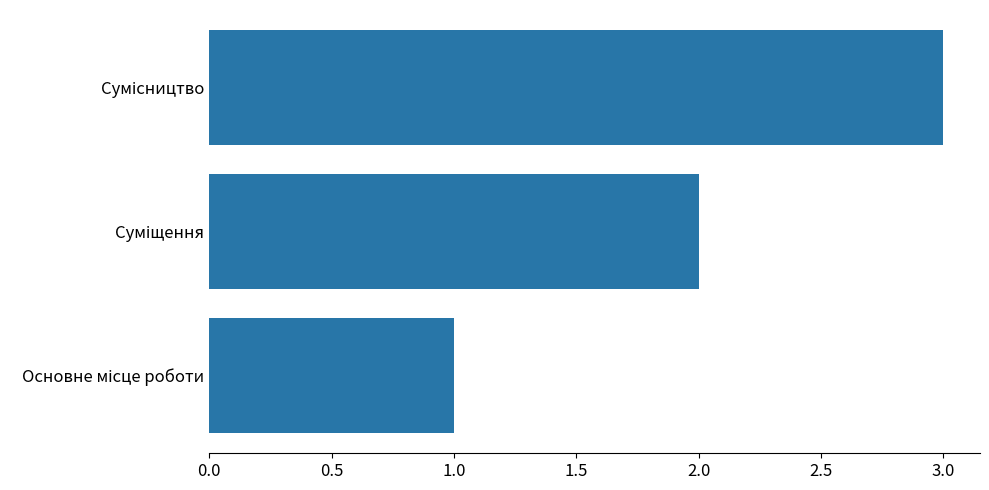

What is the sum of all values?

6